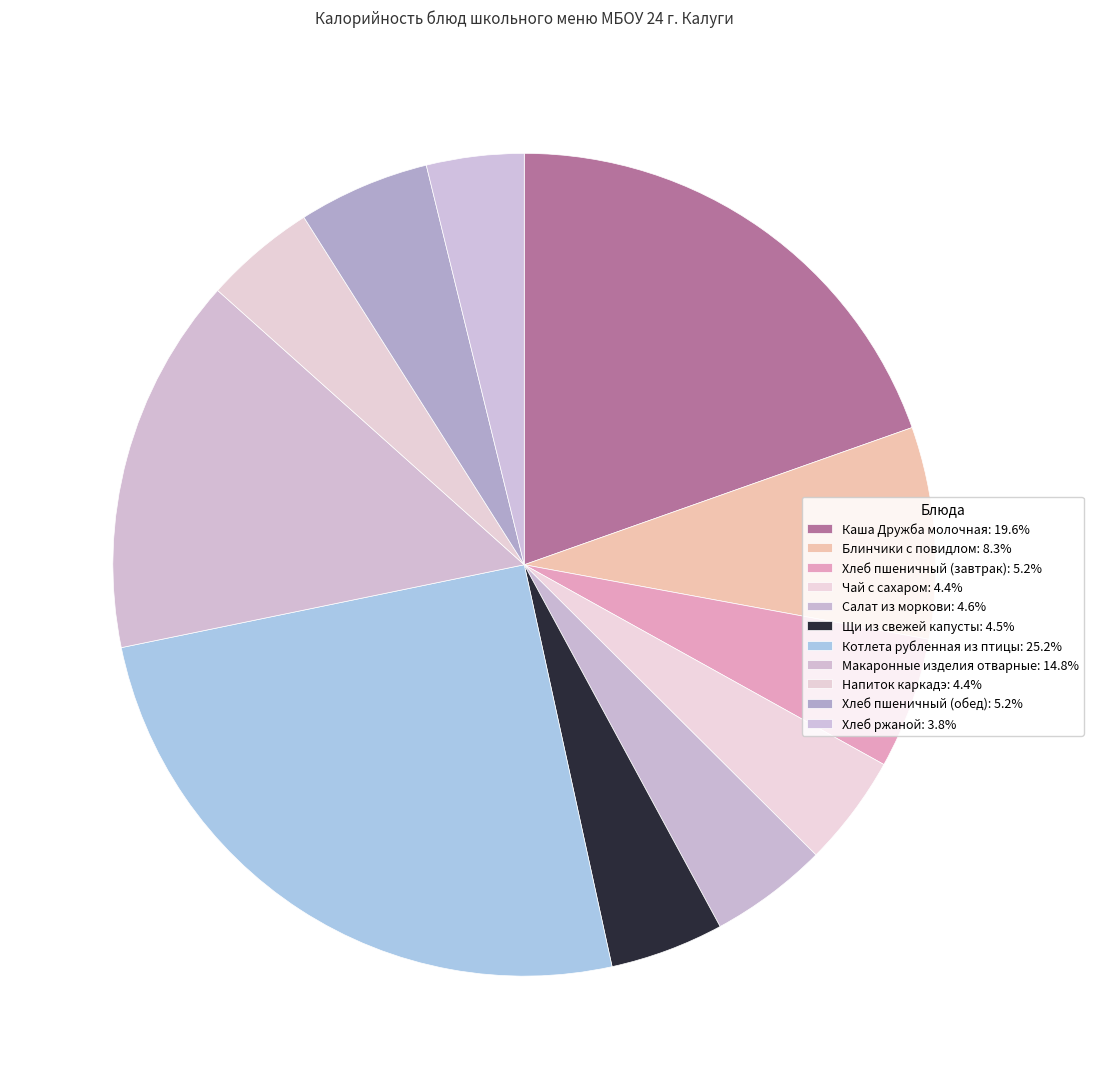

Is there a majority slice in this chart?

No